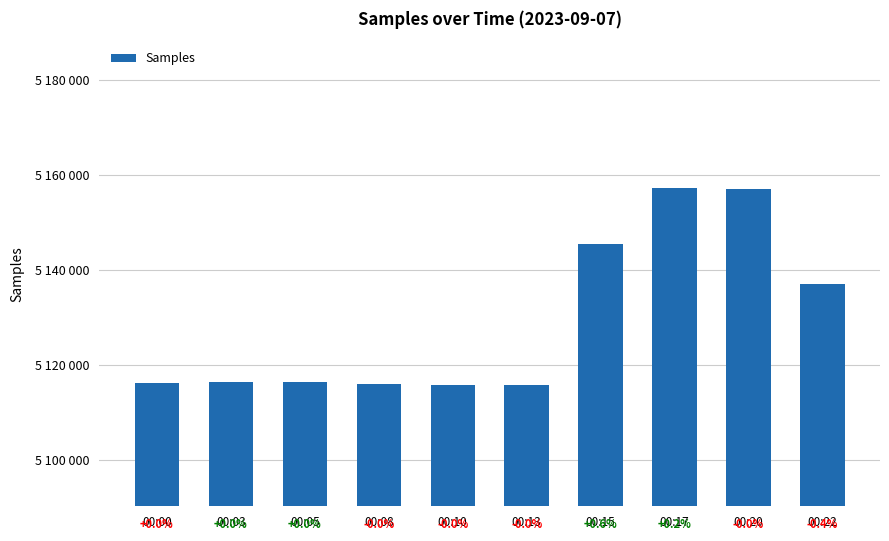

What is the change in value from 00:03 to 00:13?

-516